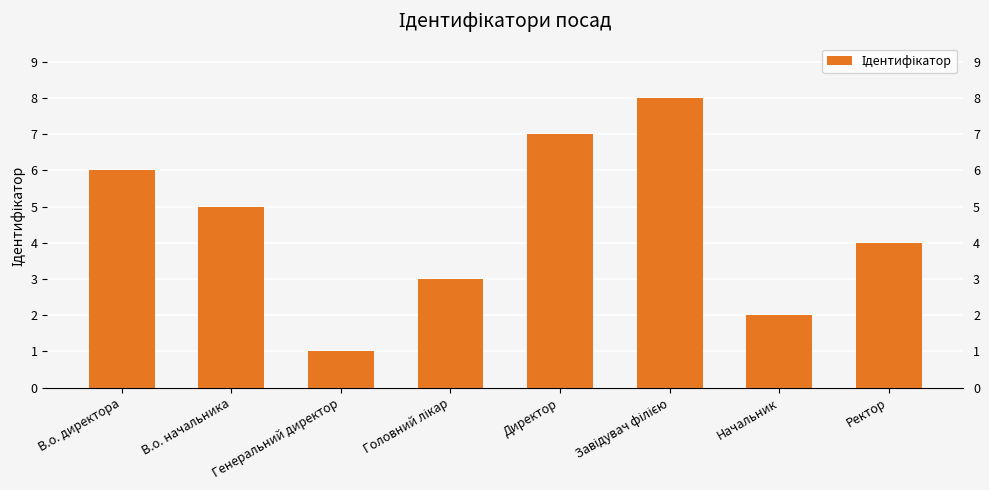

Reading right to left, list all the values displayed in this chart.

4	2	8	7	3	1	5	6